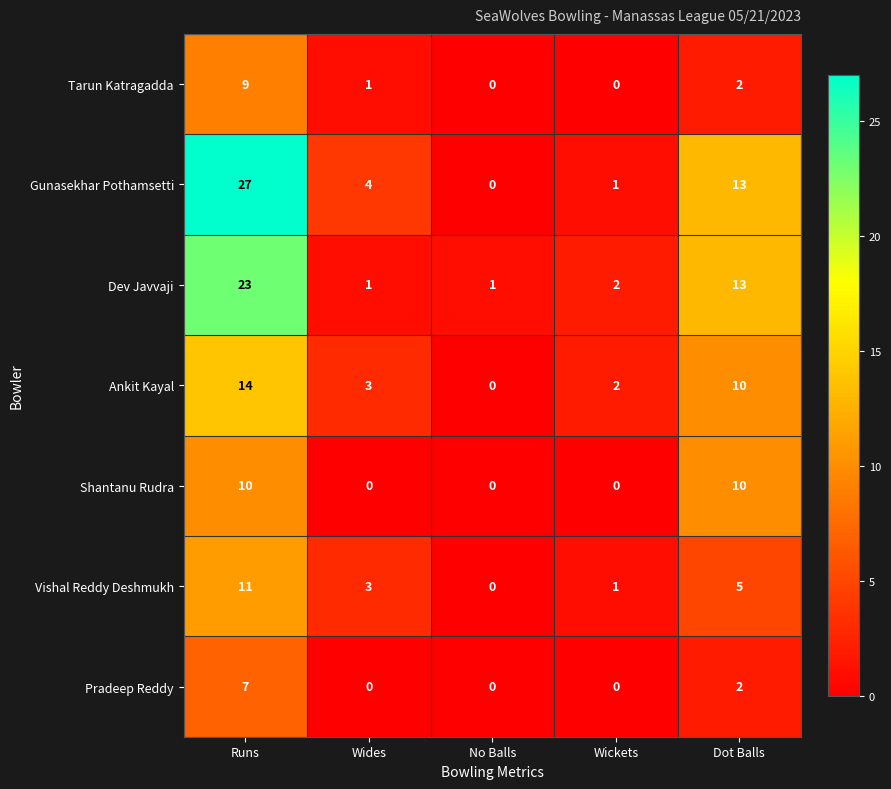

What is the difference between the highest and lowest values at Runs?

20